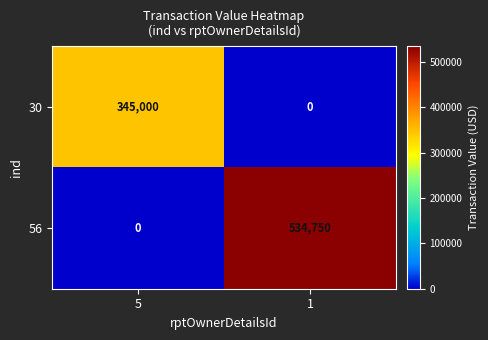

What is the total value across all series at 1?

534750